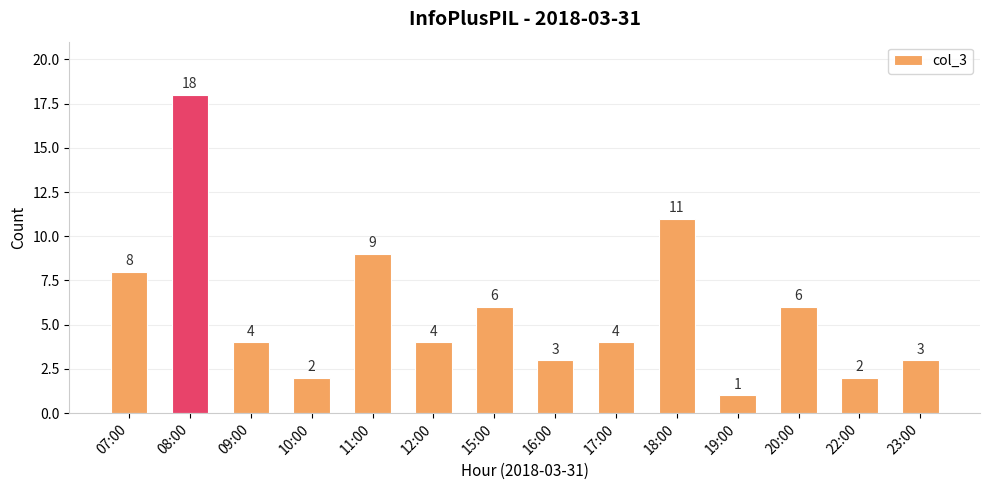

The value at 07:00 is 5. True or false?

False